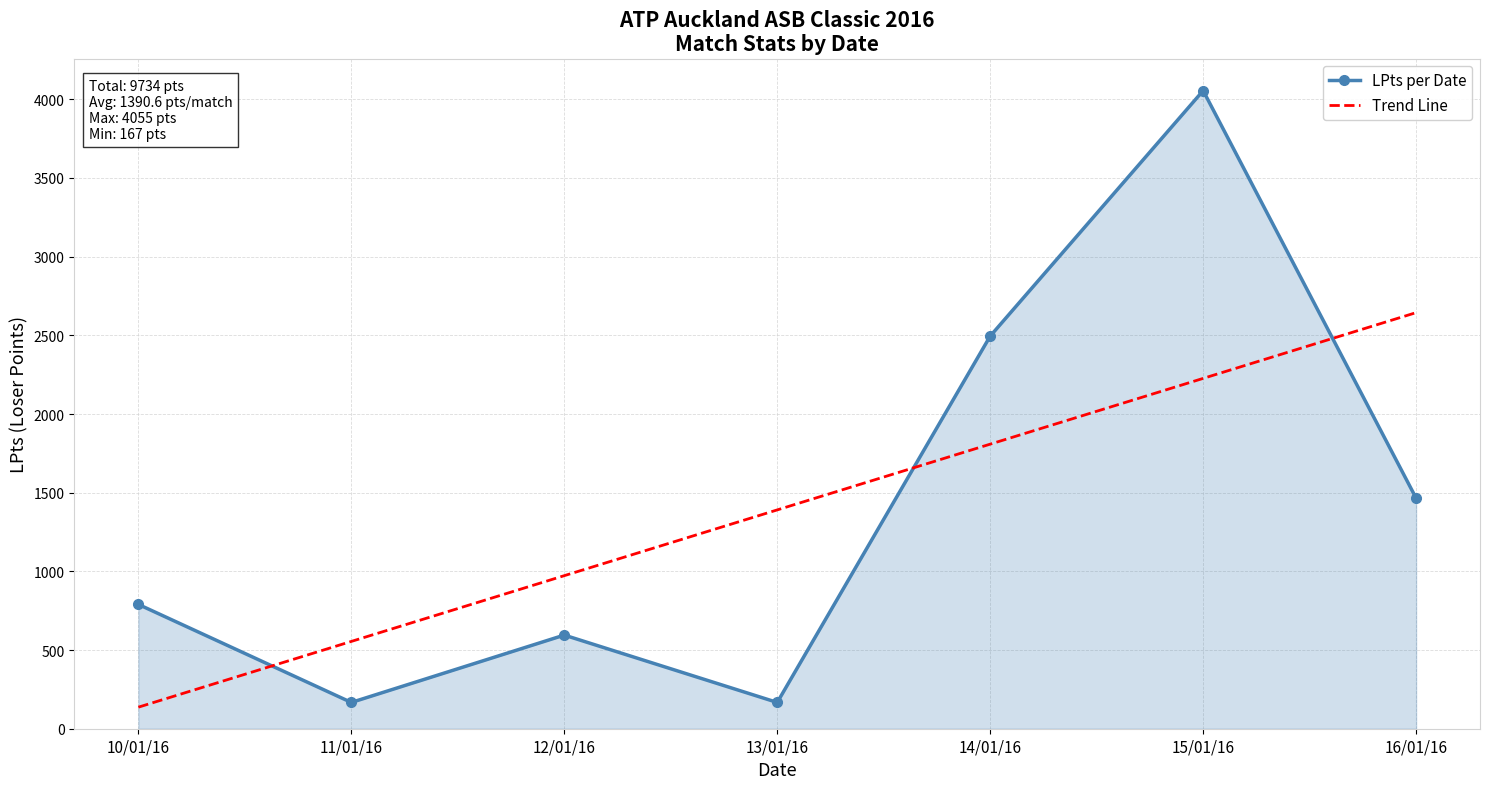

True or false: LPts per Date and Trend Line cross at least once.

True